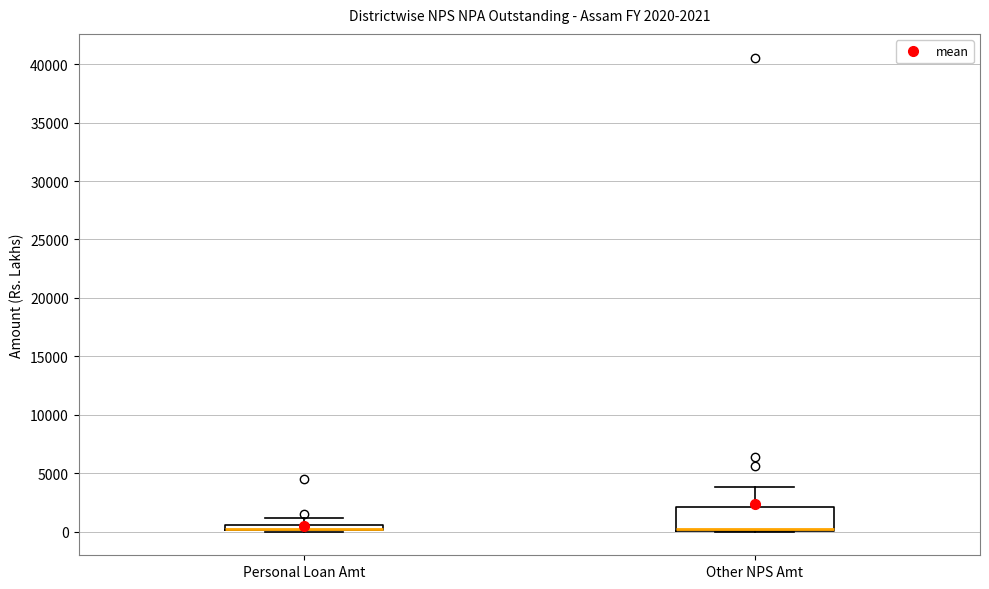

Which box is the tallest, from its lower edge to its upper edge?

Other NPS Amt